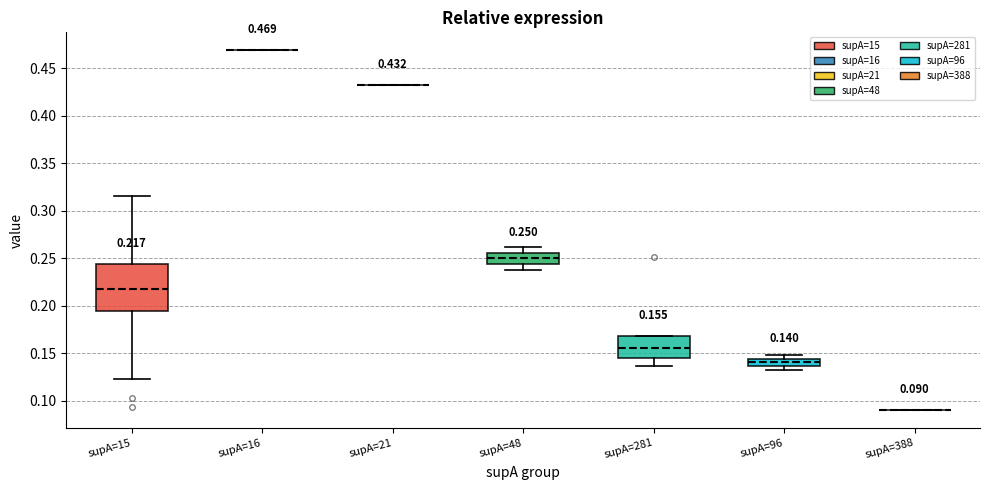

Which box is the tallest, from its lower edge to its upper edge?

supA=15